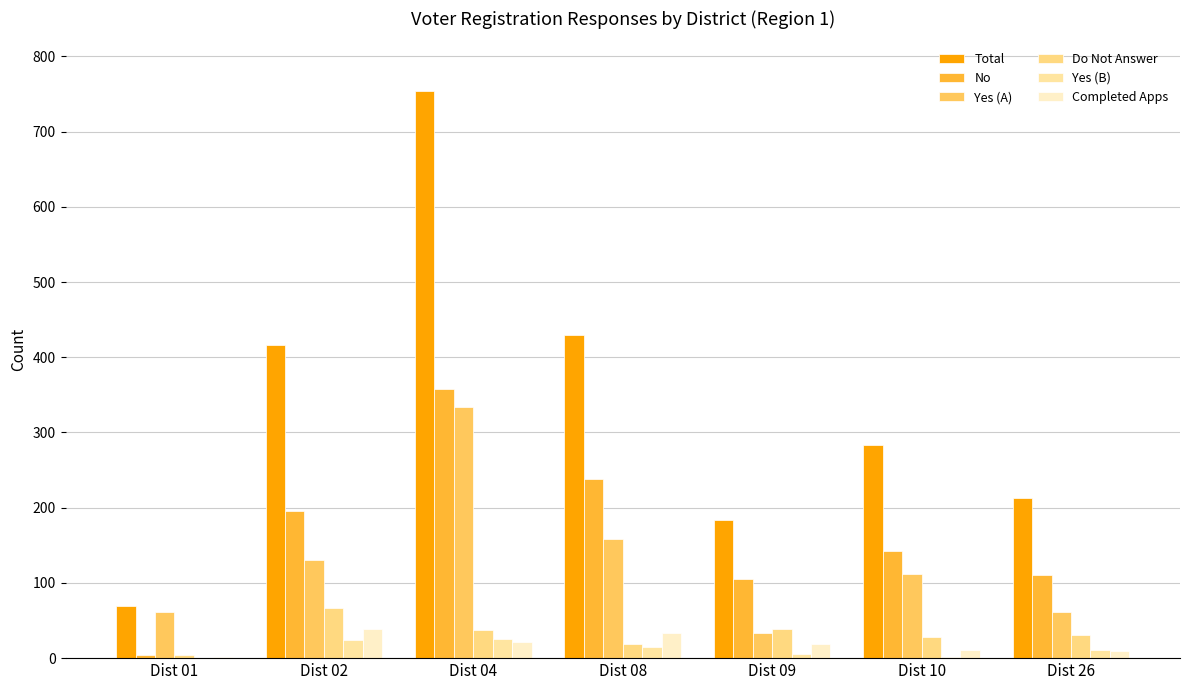

At which label is Yes (B) closest to 12?

Dist 26